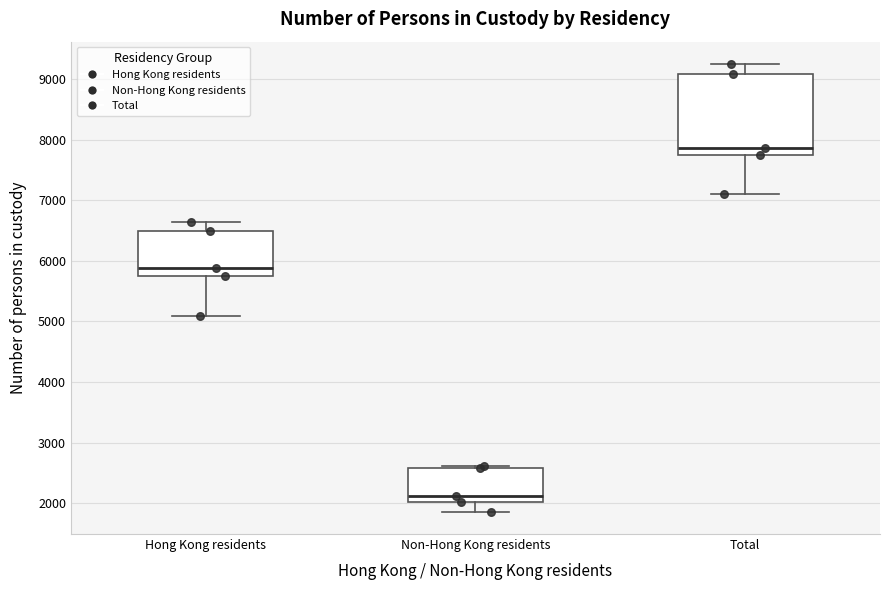

Where does the upper whisker of the box for Total end on the y-axis? The values are not printed on the chart, so give them approximately, as read against the axis.

9300